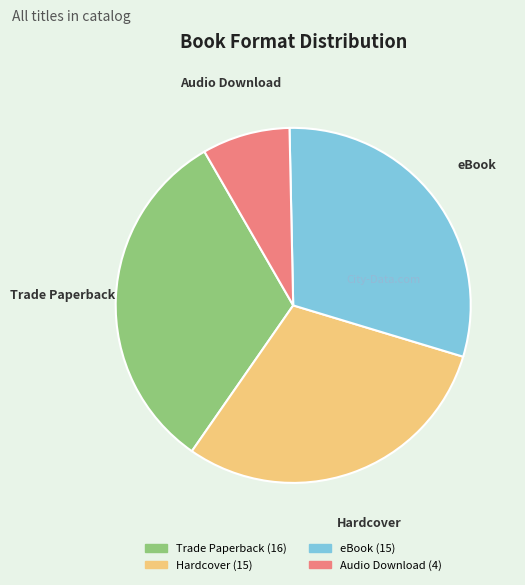

Which has a higher value, Hardcover or Audio Download?

Hardcover